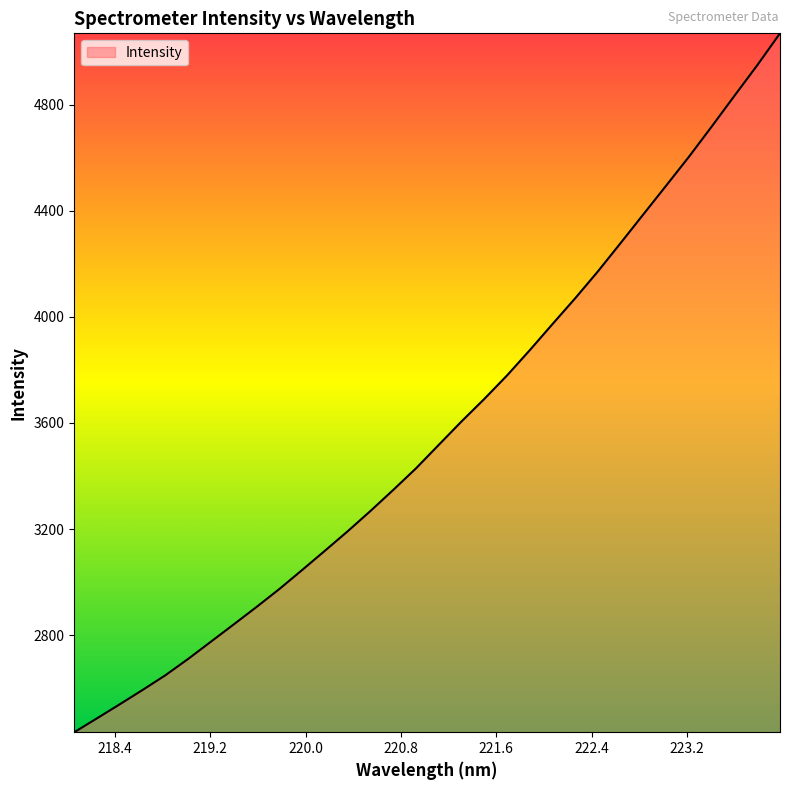

What is the difference between the maximum and minimum values?

2633.5